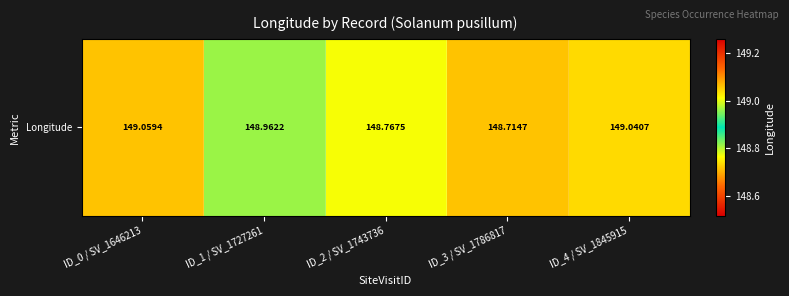

Reading left to right, extract all data points from this chart.

149.1	149.0	148.8	148.7	149.0